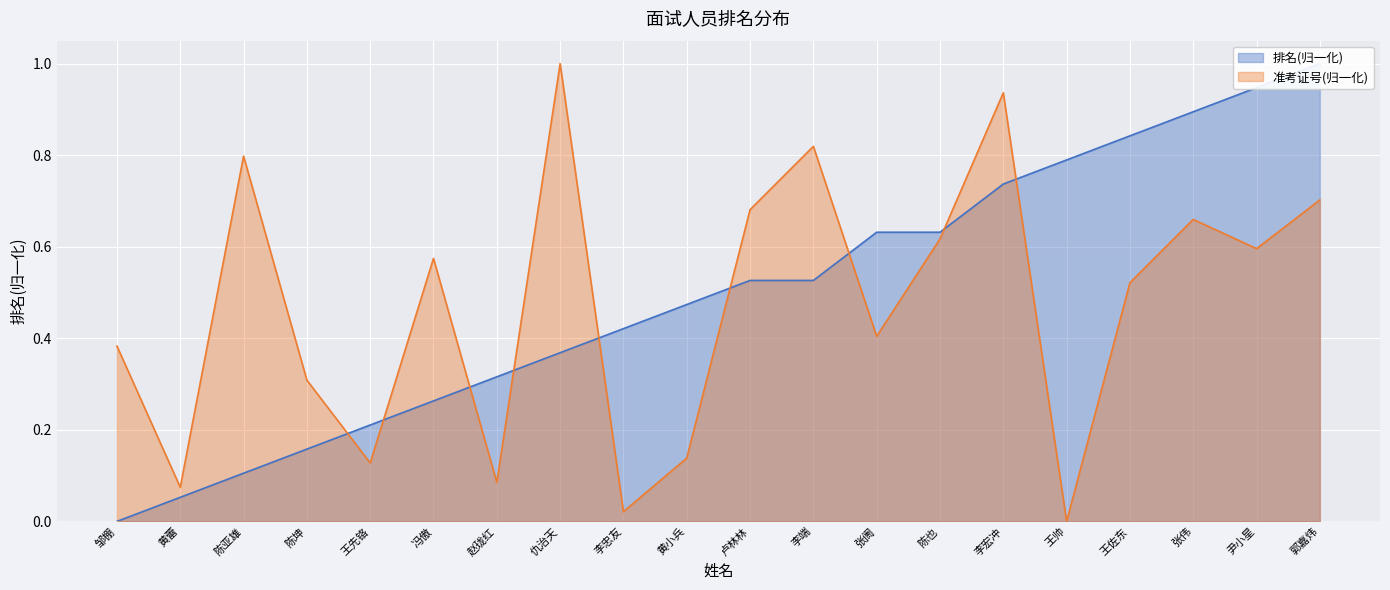

Between which two adjacent categories do 排名 and 准考证号 first intersect?

陈坤 and 王先铬